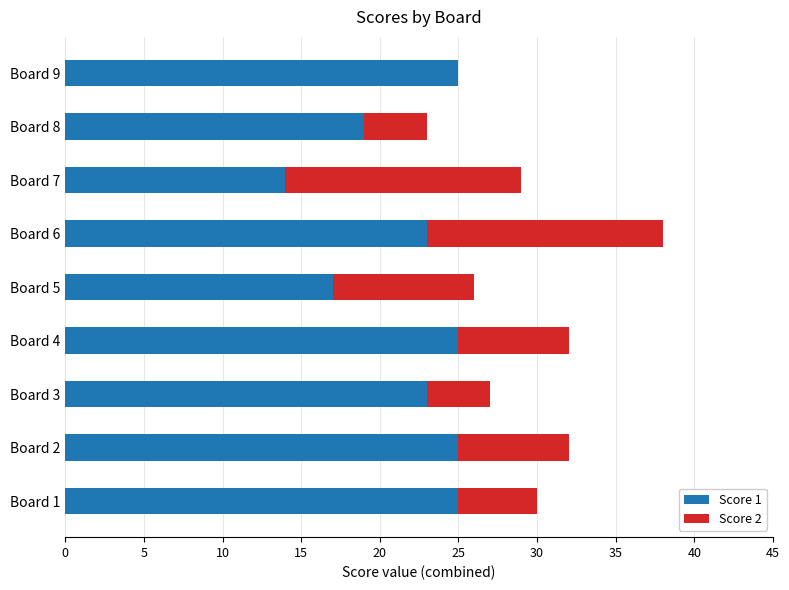

How many data points does each series have?

9